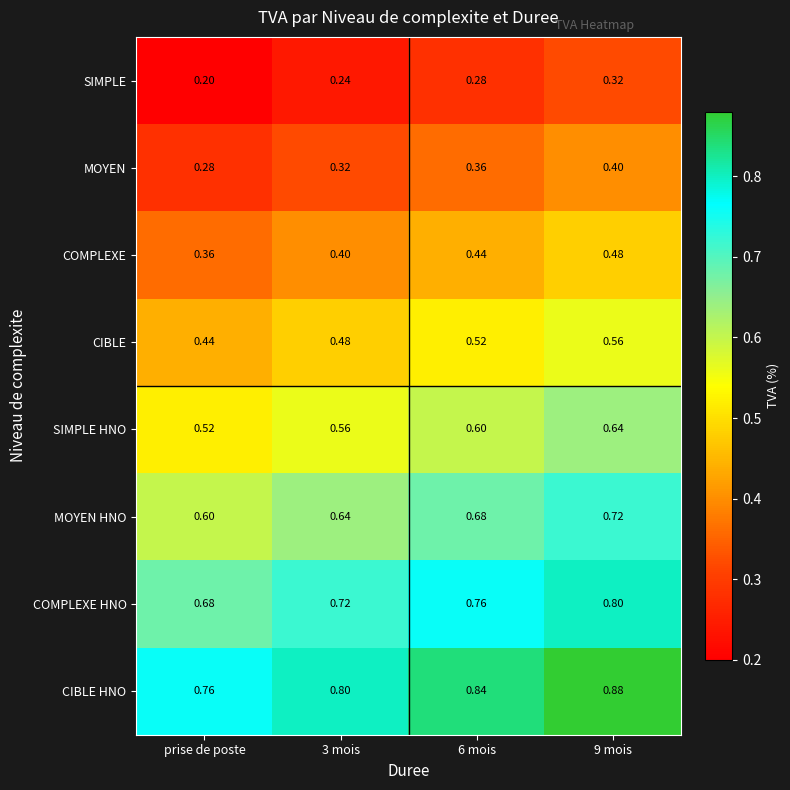

Rank the series by their maximum value, from lowest to highest.

SIMPLE, MOYEN, COMPLEXE, CIBLE, SIMPLE HNO, MOYEN HNO, COMPLEXE HNO, CIBLE HNO